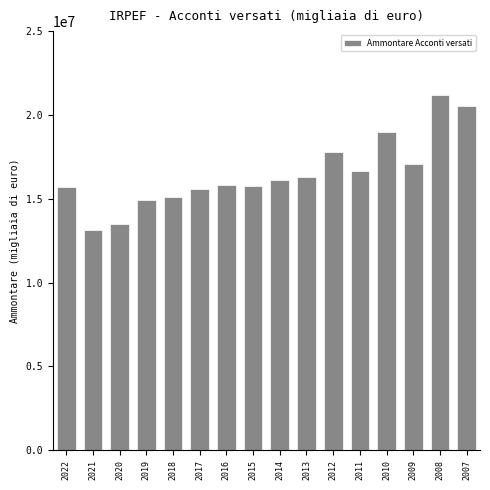

What is the value of the 3rd bar from the left?

13520659.0